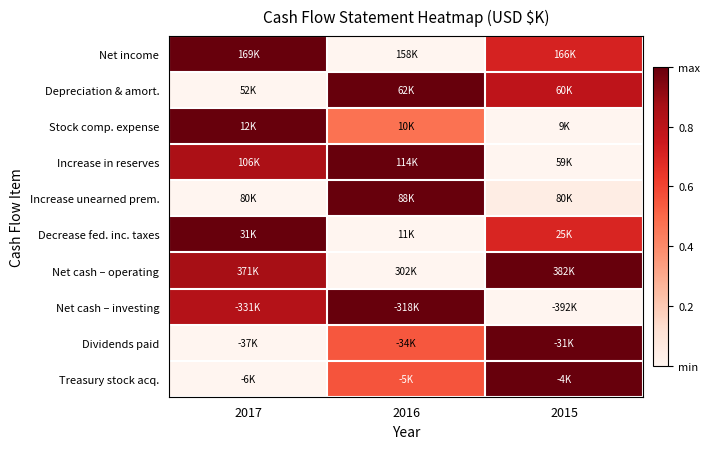

Reading left to right, transcribe all the data shown in this chart.

Net income: 2017=1.0	2016=0.0	2015=0.7
Depreciation & amort.: 2017=0.0	2016=1.0	2015=0.8
Stock comp. expense: 2017=1.0	2016=0.5	2015=0.0
Increase in reserves: 2017=0.9	2016=1.0	2015=0.0
Increase unearned prem.: 2017=0.0	2016=1.0	2015=0.0
Decrease fed. inc. taxes: 2017=1.0	2016=0.0	2015=0.7
Net cash – operating: 2017=0.9	2016=0.0	2015=1.0
Net cash – investing: 2017=0.8	2016=1.0	2015=0.0
Dividends paid: 2017=0.0	2016=0.5	2015=1.0
Treasury stock acq.: 2017=0.0	2016=0.6	2015=1.0